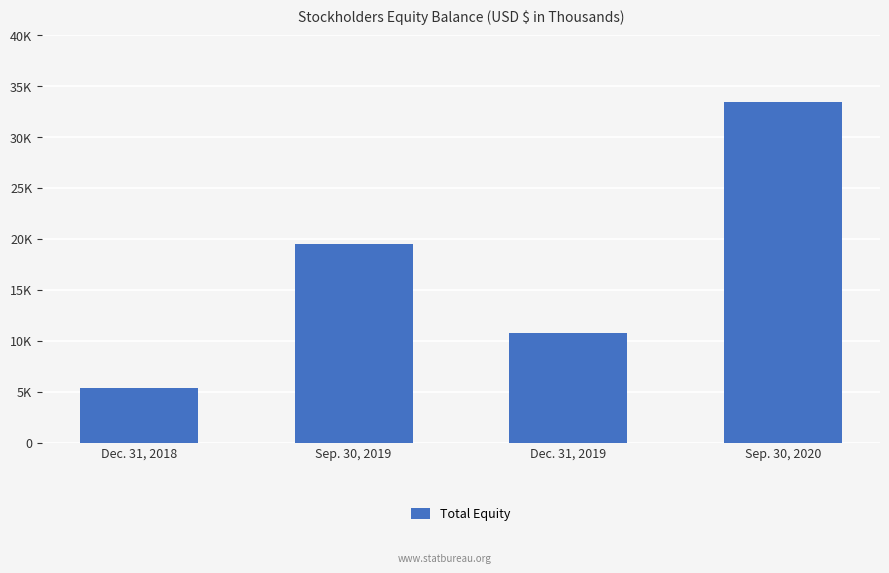

What is the difference between the values at Dec. 31, 2019 and Sep. 30, 2020?

22694